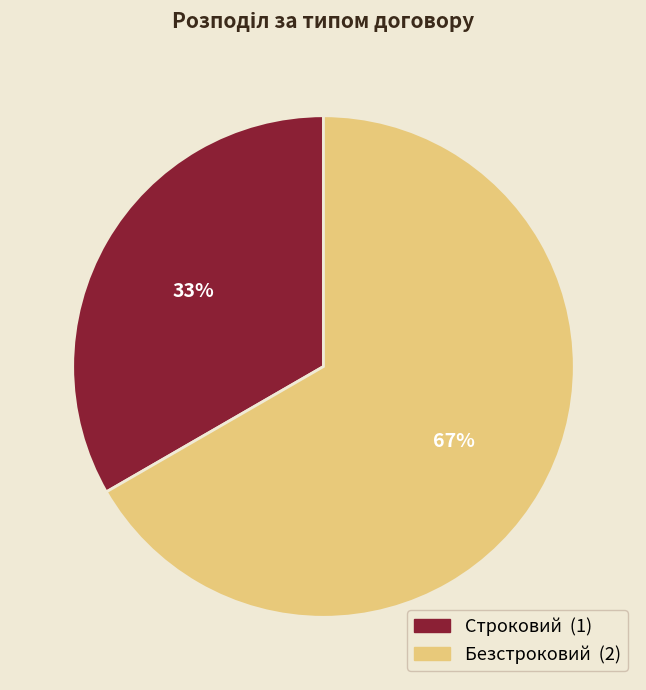

Do Безстроковий and Строковий together represent more than half of the pie?

Yes